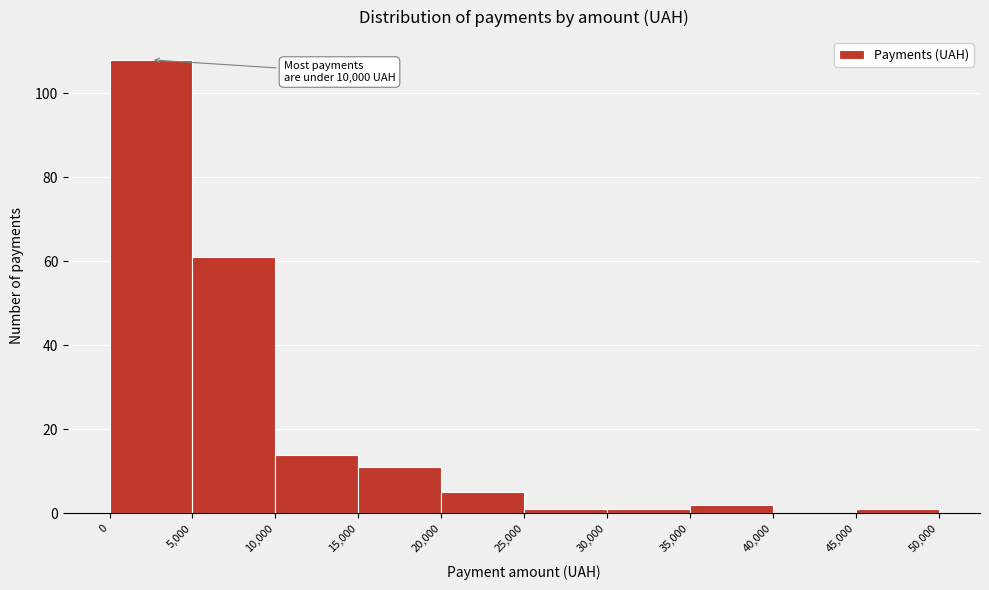

Which range on the x-axis has the tallest bar?

0 to 5,000